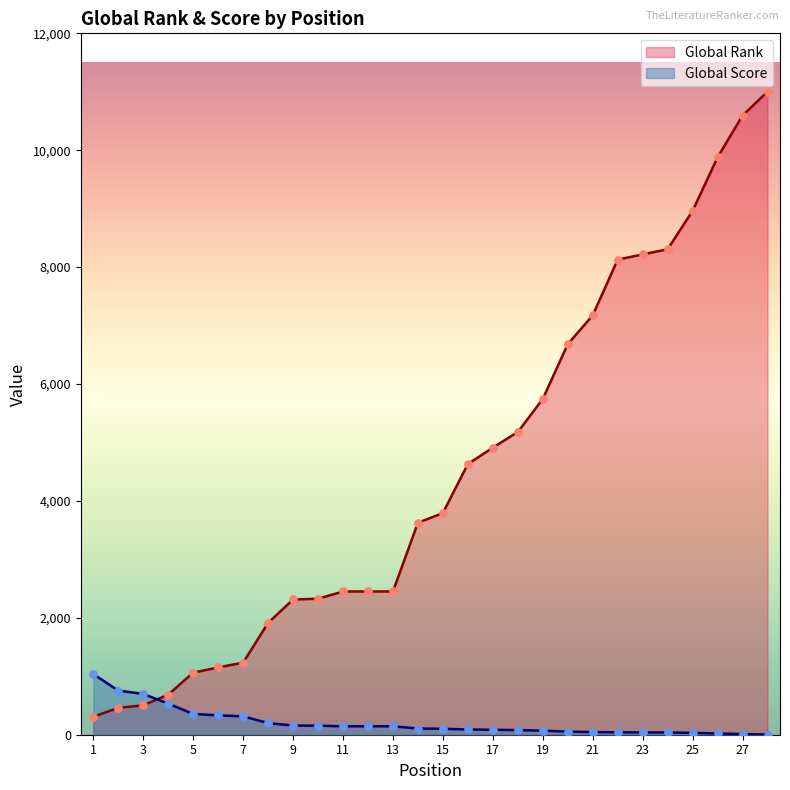

Which series reaches the minimum Y coordinate?

Global Score